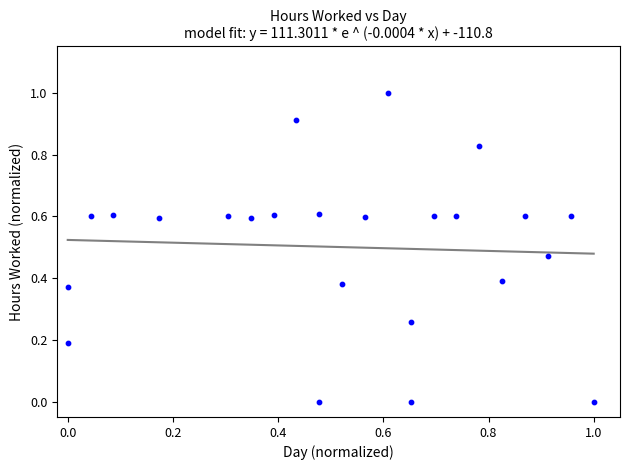

What is the range of X values (max minus min)?

1.0